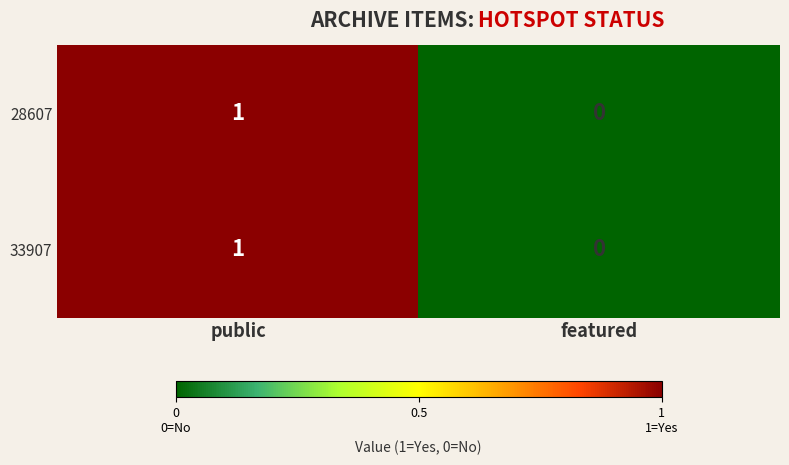

Reading right to left, list all the values displayed in this chart.

28607: 0	1
33907: 0	1